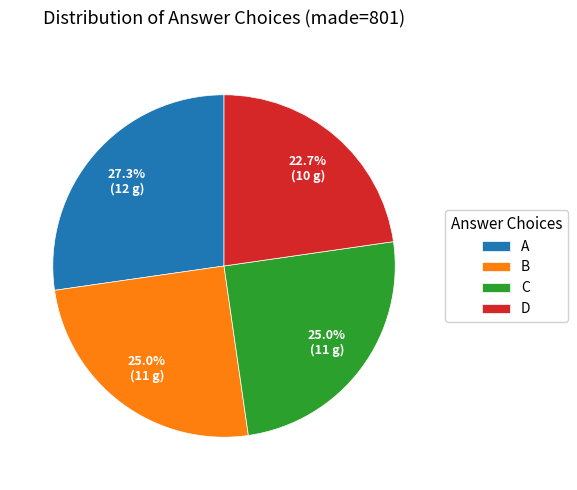

The B slice represents 25% of the pie. True or false?

True